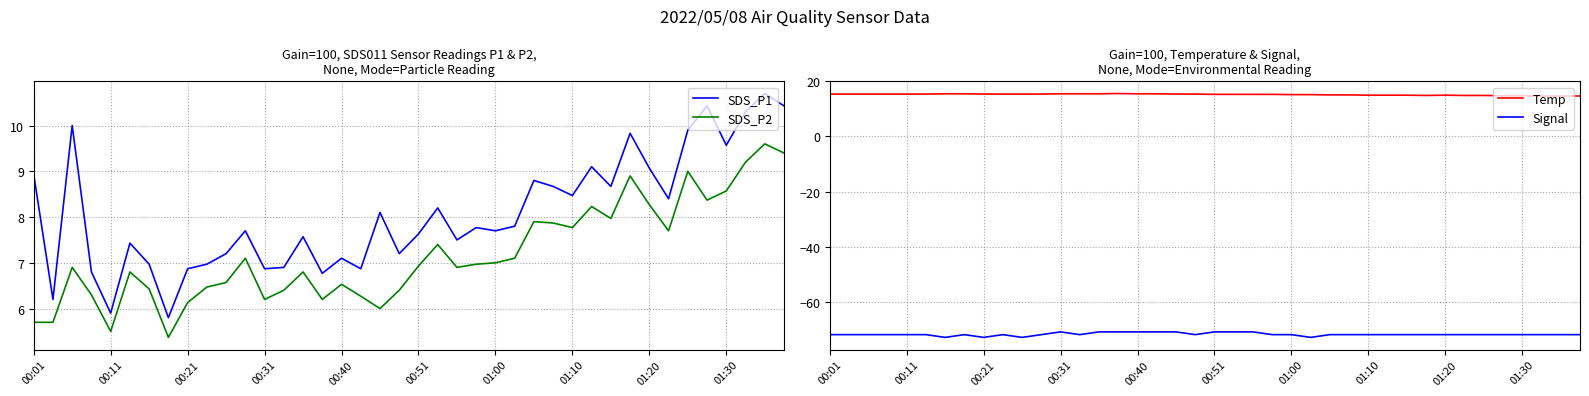

What is the highest value of the SDS_P1 series?

10.7